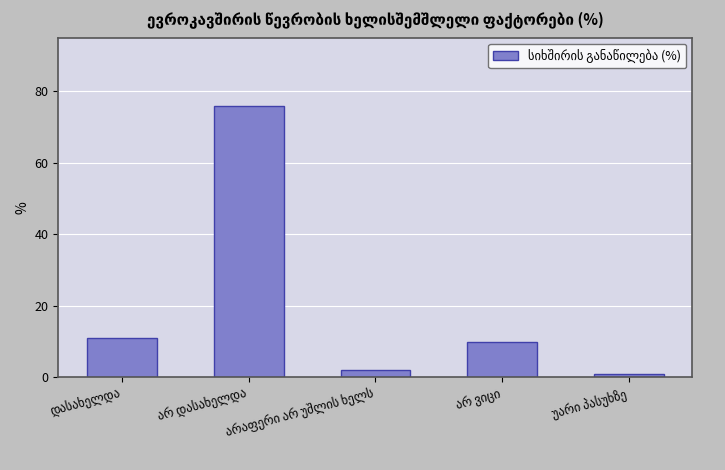

What is the sum of all values?

100